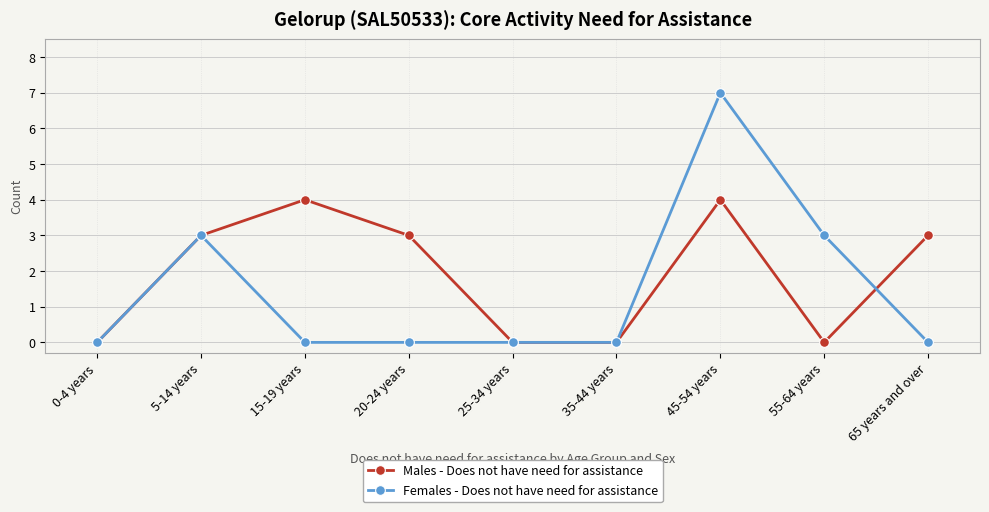

List the series in order of their peak value, highest first.

Females - Does not have need for assistance, Males - Does not have need for assistance